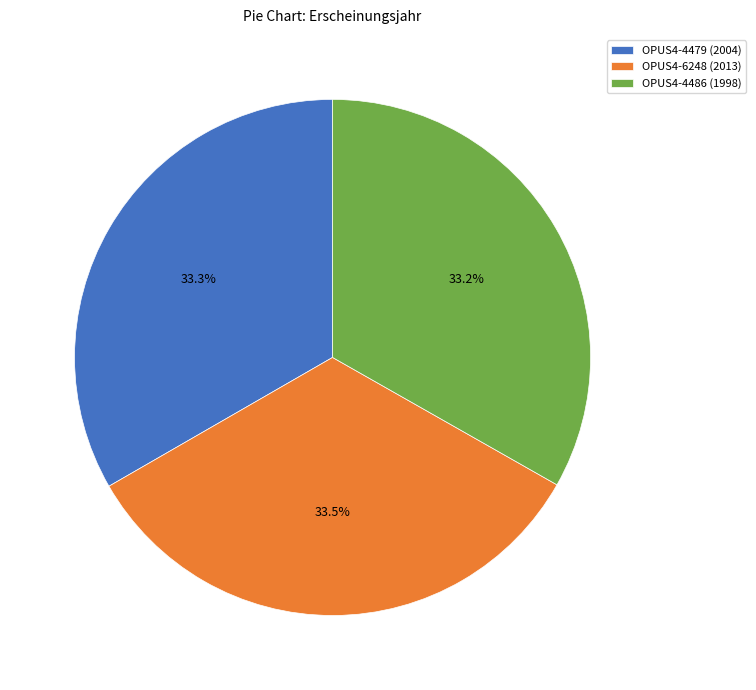

How many slices are in this pie chart?

3